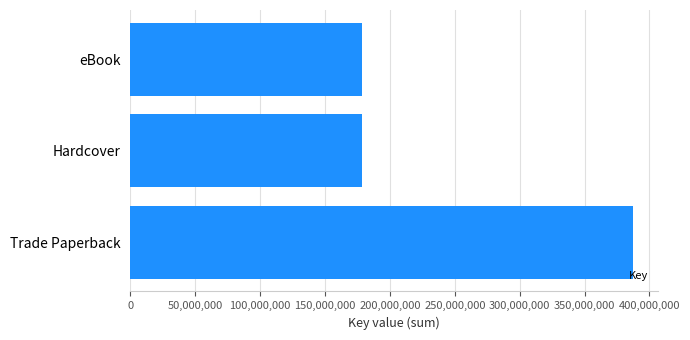

Reading bottom to top, list all the values displayed in this chart.

387009146	178460696	178460696